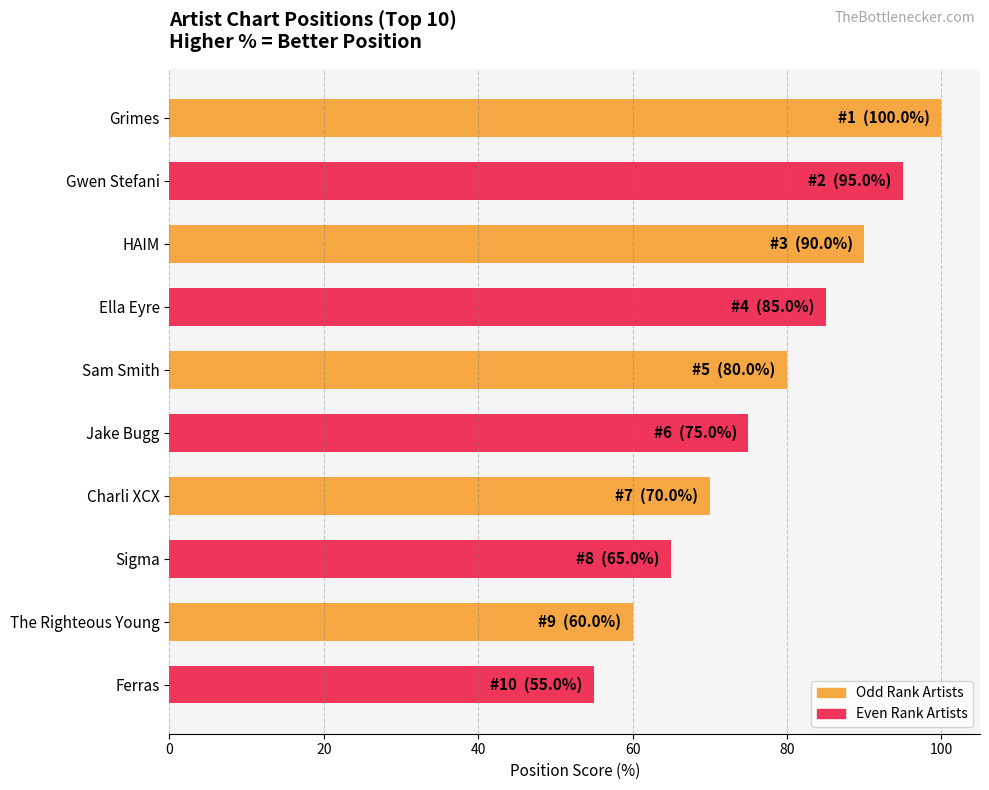

The chart shows a value of 18.5 at Ella Eyre. True or false?

False